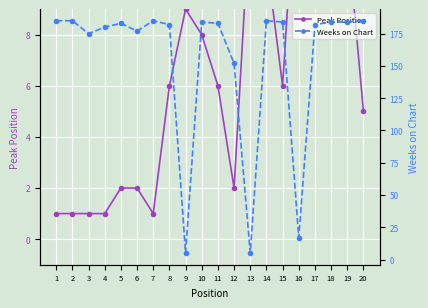

How many intersections are there between Weeks on Chart and Peak Position?

4